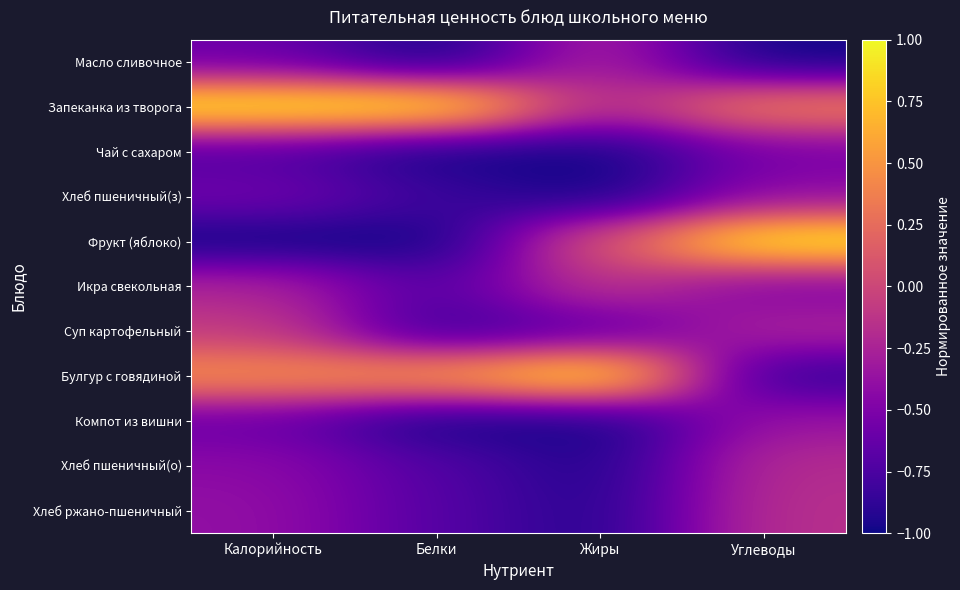

List the series in order of their peak value, lowest first.

Чай с сахаром, Хлеб пшеничный(з), Компот из вишни, Масло сливочное, Хлеб пшеничный(о), Хлеб ржано-пшеничный, Икра свекольная, Суп картофельный, Запеканка из творога, Фрукт (яблоко), Булгур с говядиной